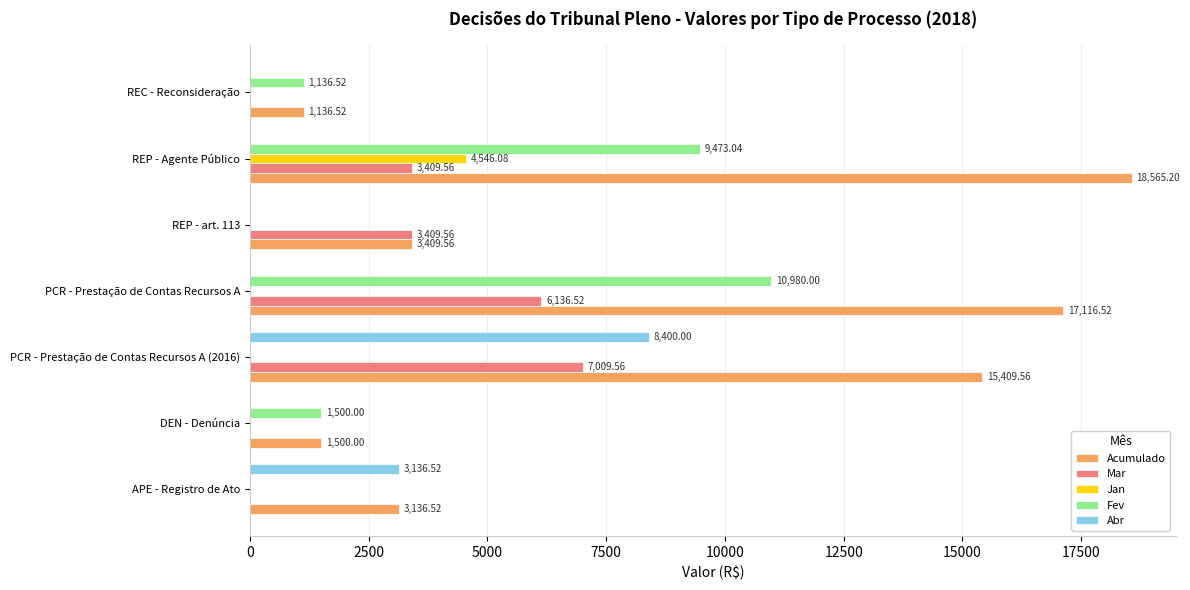

Which series changed the most between REP - art. 113 and REP - Agente Público?

Acumulado